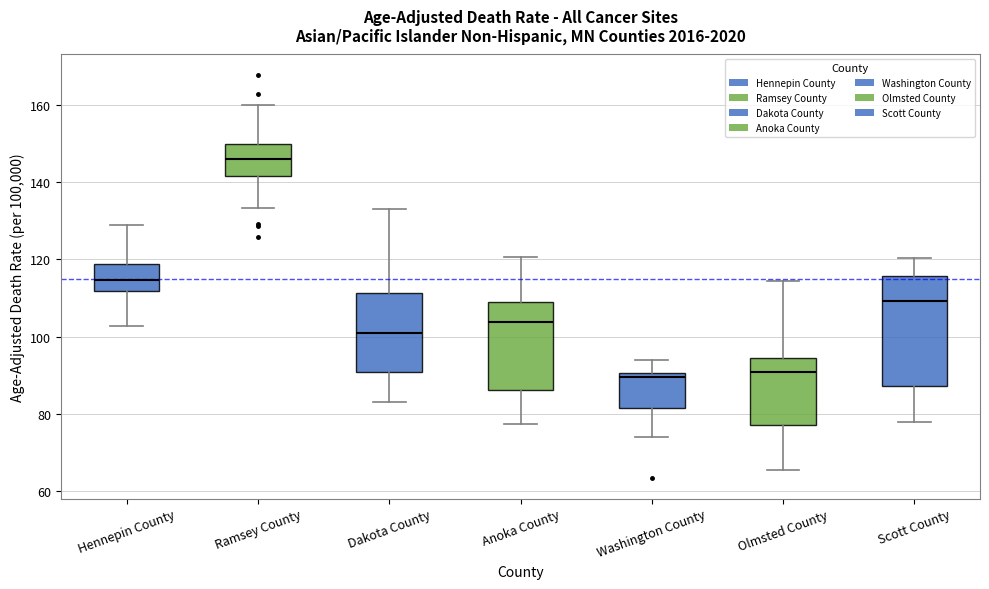

Where does the median line of the box for Dakota County sit on the y-axis? The values are not printed on the chart, so give them approximately, as read against the axis.

100